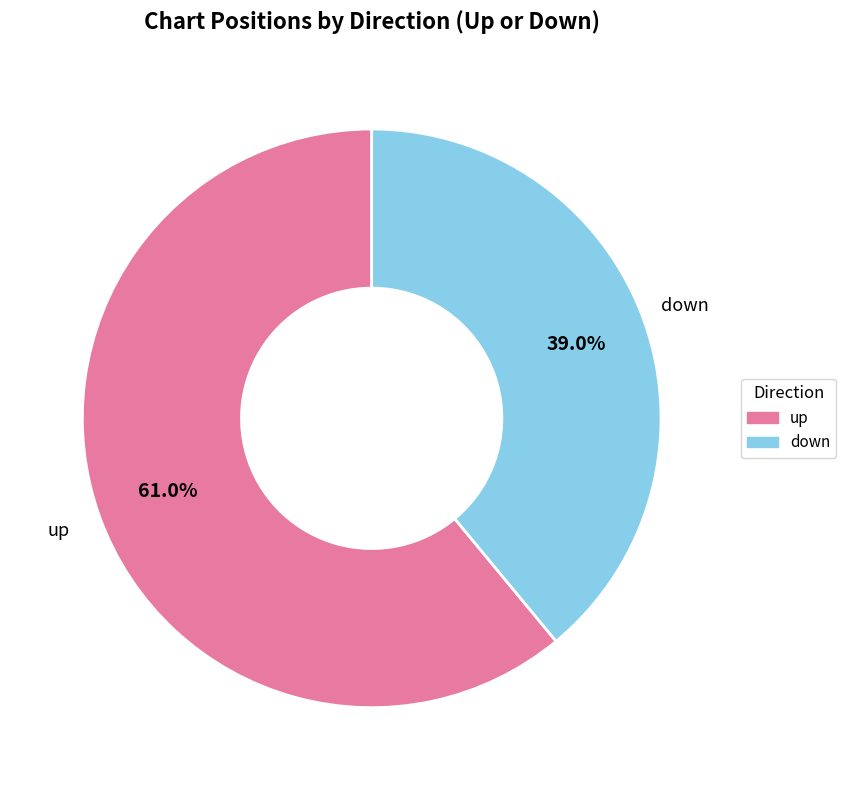

To the nearest percent, what is the combined percentage of up and down?

100%